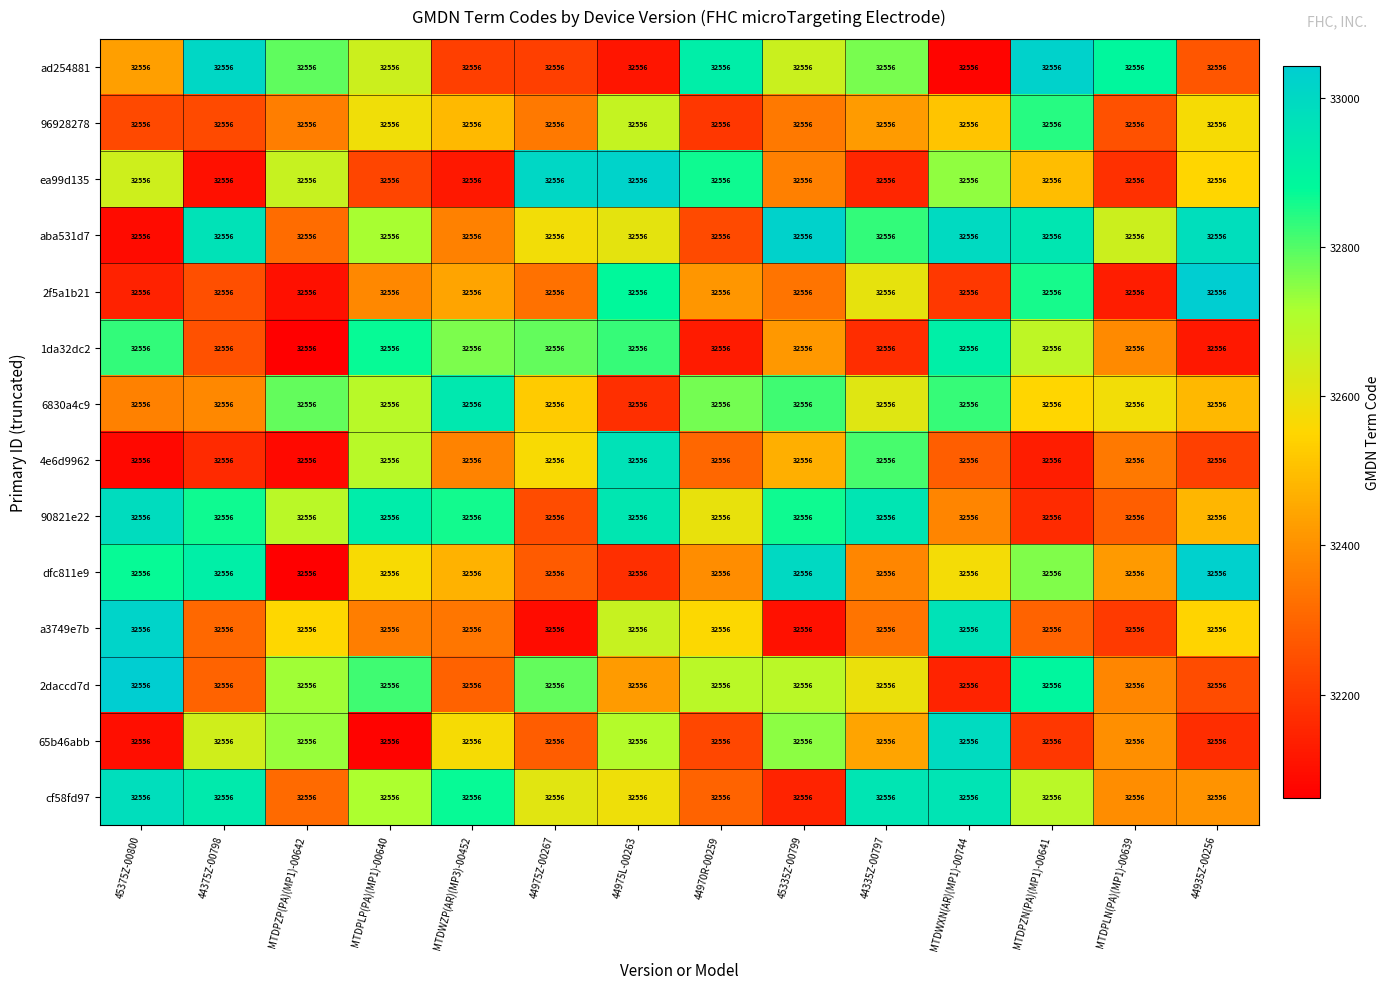

Reading left to right, what are all the values shown in this chart?

ad254881: 45375Z-00800=32556.0	44375Z-00798=32556.0	MTDPZP(PA)(MP1)-00642=32556.0	MTDPLP(PA)(MP1)-00640=32556.0	MTDWZP(AR)(MP3)-00452=32556.0	44975Z-00267=32556.0	44975L-00263=32556.0	44970R-00259=32556.0	45335Z-00799=32556.0	44335Z-00797=32556.0	MTDWXN(AR)(MP1)-00744=32556.0	MTDPZN(PA)(MP1)-00641=32556.0	MTDPLN(PA)(MP1)-00639=32556.0	44935Z-00256=32556.0
96928278: 45375Z-00800=32556.0	44375Z-00798=32556.0	MTDPZP(PA)(MP1)-00642=32556.0	MTDPLP(PA)(MP1)-00640=32556.0	MTDWZP(AR)(MP3)-00452=32556.0	44975Z-00267=32556.0	44975L-00263=32556.0	44970R-00259=32556.0	45335Z-00799=32556.0	44335Z-00797=32556.0	MTDWXN(AR)(MP1)-00744=32556.0	MTDPZN(PA)(MP1)-00641=32556.0	MTDPLN(PA)(MP1)-00639=32556.0	44935Z-00256=32556.0
ea99d135: 45375Z-00800=32556.0	44375Z-00798=32556.0	MTDPZP(PA)(MP1)-00642=32556.0	MTDPLP(PA)(MP1)-00640=32556.0	MTDWZP(AR)(MP3)-00452=32556.0	44975Z-00267=32556.0	44975L-00263=32556.0	44970R-00259=32556.0	45335Z-00799=32556.0	44335Z-00797=32556.0	MTDWXN(AR)(MP1)-00744=32556.0	MTDPZN(PA)(MP1)-00641=32556.0	MTDPLN(PA)(MP1)-00639=32556.0	44935Z-00256=32556.0
aba531d7: 45375Z-00800=32556.0	44375Z-00798=32556.0	MTDPZP(PA)(MP1)-00642=32556.0	MTDPLP(PA)(MP1)-00640=32556.0	MTDWZP(AR)(MP3)-00452=32556.0	44975Z-00267=32556.0	44975L-00263=32556.0	44970R-00259=32556.0	45335Z-00799=32556.0	44335Z-00797=32556.0	MTDWXN(AR)(MP1)-00744=32556.0	MTDPZN(PA)(MP1)-00641=32556.0	MTDPLN(PA)(MP1)-00639=32556.0	44935Z-00256=32556.0
2f5a1b21: 45375Z-00800=32556.0	44375Z-00798=32556.0	MTDPZP(PA)(MP1)-00642=32556.0	MTDPLP(PA)(MP1)-00640=32556.0	MTDWZP(AR)(MP3)-00452=32556.0	44975Z-00267=32556.0	44975L-00263=32556.0	44970R-00259=32556.0	45335Z-00799=32556.0	44335Z-00797=32556.0	MTDWXN(AR)(MP1)-00744=32556.0	MTDPZN(PA)(MP1)-00641=32556.0	MTDPLN(PA)(MP1)-00639=32556.0	44935Z-00256=32556.0
1da32dc2: 45375Z-00800=32556.0	44375Z-00798=32556.0	MTDPZP(PA)(MP1)-00642=32556.0	MTDPLP(PA)(MP1)-00640=32556.0	MTDWZP(AR)(MP3)-00452=32556.0	44975Z-00267=32556.0	44975L-00263=32556.0	44970R-00259=32556.0	45335Z-00799=32556.0	44335Z-00797=32556.0	MTDWXN(AR)(MP1)-00744=32556.0	MTDPZN(PA)(MP1)-00641=32556.0	MTDPLN(PA)(MP1)-00639=32556.0	44935Z-00256=32556.0
6830a4c9: 45375Z-00800=32556.0	44375Z-00798=32556.0	MTDPZP(PA)(MP1)-00642=32556.0	MTDPLP(PA)(MP1)-00640=32556.0	MTDWZP(AR)(MP3)-00452=32556.0	44975Z-00267=32556.0	44975L-00263=32556.0	44970R-00259=32556.0	45335Z-00799=32556.0	44335Z-00797=32556.0	MTDWXN(AR)(MP1)-00744=32556.0	MTDPZN(PA)(MP1)-00641=32556.0	MTDPLN(PA)(MP1)-00639=32556.0	44935Z-00256=32556.0
4e6d9962: 45375Z-00800=32556.0	44375Z-00798=32556.0	MTDPZP(PA)(MP1)-00642=32556.0	MTDPLP(PA)(MP1)-00640=32556.0	MTDWZP(AR)(MP3)-00452=32556.0	44975Z-00267=32556.0	44975L-00263=32556.0	44970R-00259=32556.0	45335Z-00799=32556.0	44335Z-00797=32556.0	MTDWXN(AR)(MP1)-00744=32556.0	MTDPZN(PA)(MP1)-00641=32556.0	MTDPLN(PA)(MP1)-00639=32556.0	44935Z-00256=32556.0
90821e22: 45375Z-00800=32556.0	44375Z-00798=32556.0	MTDPZP(PA)(MP1)-00642=32556.0	MTDPLP(PA)(MP1)-00640=32556.0	MTDWZP(AR)(MP3)-00452=32556.0	44975Z-00267=32556.0	44975L-00263=32556.0	44970R-00259=32556.0	45335Z-00799=32556.0	44335Z-00797=32556.0	MTDWXN(AR)(MP1)-00744=32556.0	MTDPZN(PA)(MP1)-00641=32556.0	MTDPLN(PA)(MP1)-00639=32556.0	44935Z-00256=32556.0
dfc811e9: 45375Z-00800=32556.0	44375Z-00798=32556.0	MTDPZP(PA)(MP1)-00642=32556.0	MTDPLP(PA)(MP1)-00640=32556.0	MTDWZP(AR)(MP3)-00452=32556.0	44975Z-00267=32556.0	44975L-00263=32556.0	44970R-00259=32556.0	45335Z-00799=32556.0	44335Z-00797=32556.0	MTDWXN(AR)(MP1)-00744=32556.0	MTDPZN(PA)(MP1)-00641=32556.0	MTDPLN(PA)(MP1)-00639=32556.0	44935Z-00256=32556.0
a3749e7b: 45375Z-00800=32556.0	44375Z-00798=32556.0	MTDPZP(PA)(MP1)-00642=32556.0	MTDPLP(PA)(MP1)-00640=32556.0	MTDWZP(AR)(MP3)-00452=32556.0	44975Z-00267=32556.0	44975L-00263=32556.0	44970R-00259=32556.0	45335Z-00799=32556.0	44335Z-00797=32556.0	MTDWXN(AR)(MP1)-00744=32556.0	MTDPZN(PA)(MP1)-00641=32556.0	MTDPLN(PA)(MP1)-00639=32556.0	44935Z-00256=32556.0
2daccd7d: 45375Z-00800=32556.0	44375Z-00798=32556.0	MTDPZP(PA)(MP1)-00642=32556.0	MTDPLP(PA)(MP1)-00640=32556.0	MTDWZP(AR)(MP3)-00452=32556.0	44975Z-00267=32556.0	44975L-00263=32556.0	44970R-00259=32556.0	45335Z-00799=32556.0	44335Z-00797=32556.0	MTDWXN(AR)(MP1)-00744=32556.0	MTDPZN(PA)(MP1)-00641=32556.0	MTDPLN(PA)(MP1)-00639=32556.0	44935Z-00256=32556.0
65b46abb: 45375Z-00800=32556.0	44375Z-00798=32556.0	MTDPZP(PA)(MP1)-00642=32556.0	MTDPLP(PA)(MP1)-00640=32556.0	MTDWZP(AR)(MP3)-00452=32556.0	44975Z-00267=32556.0	44975L-00263=32556.0	44970R-00259=32556.0	45335Z-00799=32556.0	44335Z-00797=32556.0	MTDWXN(AR)(MP1)-00744=32556.0	MTDPZN(PA)(MP1)-00641=32556.0	MTDPLN(PA)(MP1)-00639=32556.0	44935Z-00256=32556.0
cf58fd97: 45375Z-00800=32556.0	44375Z-00798=32556.0	MTDPZP(PA)(MP1)-00642=32556.0	MTDPLP(PA)(MP1)-00640=32556.0	MTDWZP(AR)(MP3)-00452=32556.0	44975Z-00267=32556.0	44975L-00263=32556.0	44970R-00259=32556.0	45335Z-00799=32556.0	44335Z-00797=32556.0	MTDWXN(AR)(MP1)-00744=32556.0	MTDPZN(PA)(MP1)-00641=32556.0	MTDPLN(PA)(MP1)-00639=32556.0	44935Z-00256=32556.0